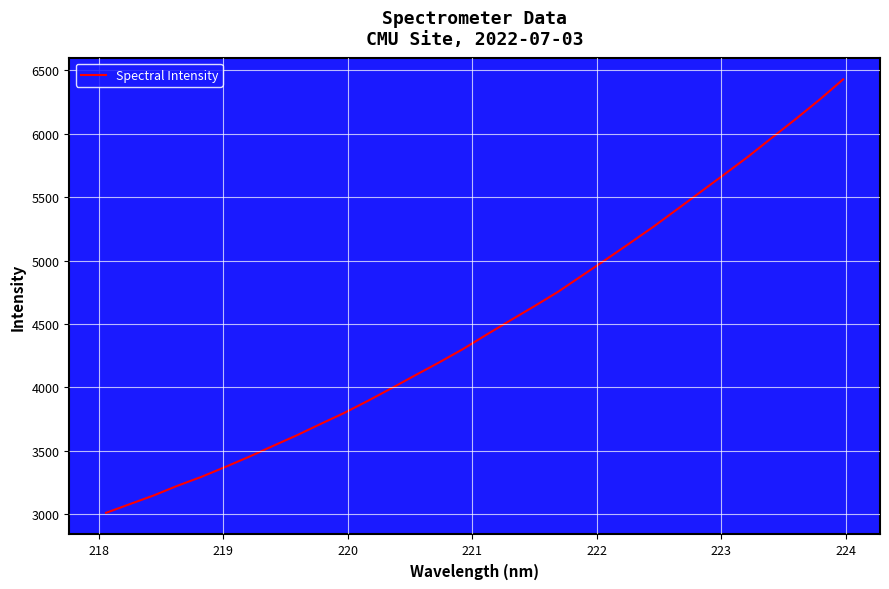

What is the minimum value shown in the chart?

3012.4